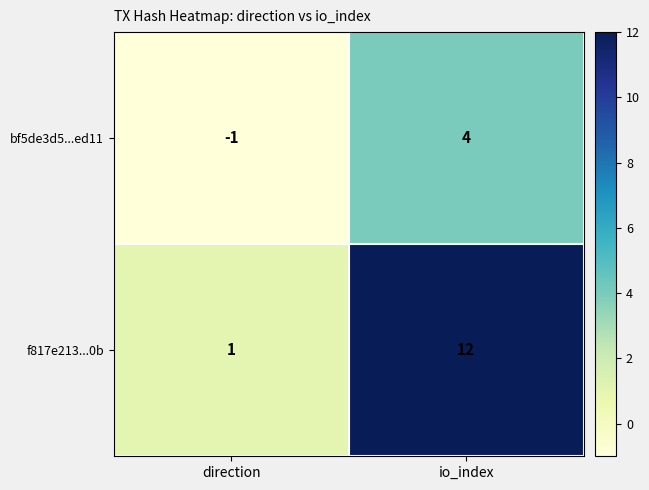

List the series in order of their peak value, lowest first.

bf5de3d5...ed11, f817e213...0b